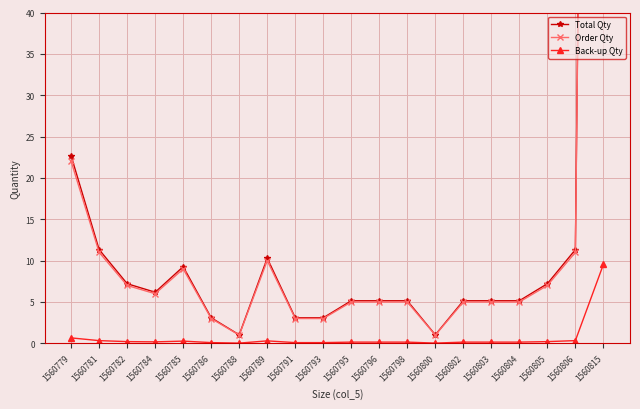

Reading left to right, extract all data points from this chart.

Total Qty: 1560779=22.7	1560781=11.3	1560782=7.2	1560784=6.2	1560785=9.3	1560786=3.1	1560788=1.0	1560789=10.3	1560791=3.1	1560793=3.1	1560795=5.2	1560796=5.2	1560798=5.2	1560800=1.0	1560802=5.2	1560803=5.2	1560804=5.2	1560805=7.2	1560806=11.3	1560815=327.5
Order Qty: 1560779=22.0	1560781=11.0	1560782=7.0	1560784=6.0	1560785=9.0	1560786=3.0	1560788=1.0	1560789=10.0	1560791=3.0	1560793=3.0	1560795=5.0	1560796=5.0	1560798=5.0	1560800=1.0	1560802=5.0	1560803=5.0	1560804=5.0	1560805=7.0	1560806=11.0	1560815=318.0
Back-up Qty: 1560779=0.7	1560781=0.3	1560782=0.2	1560784=0.2	1560785=0.3	1560786=0.1	1560788=0.0	1560789=0.3	1560791=0.1	1560793=0.1	1560795=0.1	1560796=0.1	1560798=0.1	1560800=0.0	1560802=0.1	1560803=0.1	1560804=0.1	1560805=0.2	1560806=0.3	1560815=9.5